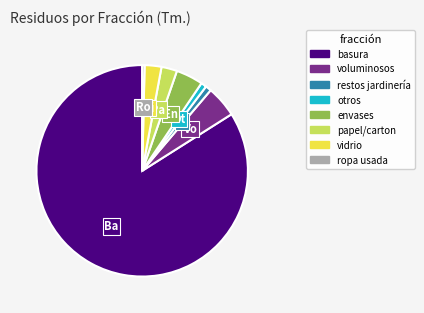

Which slice is the largest?

basura